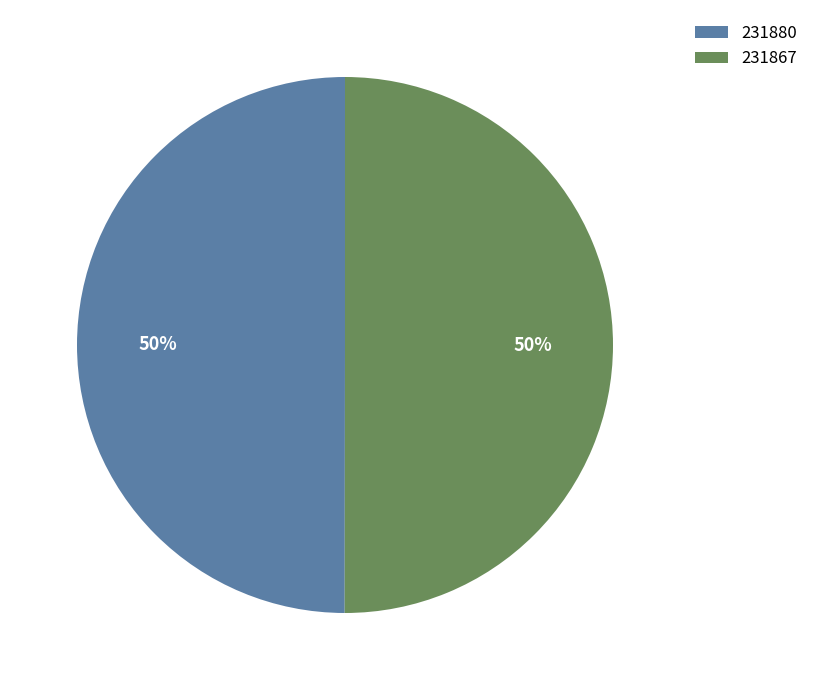

To the nearest percent, what percentage of the pie is 231867?

50%